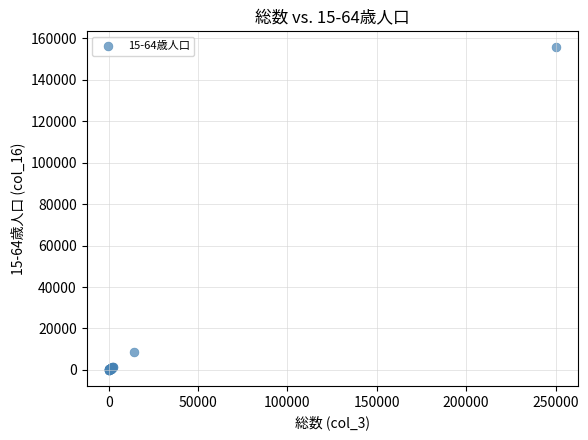

What Y value in the scatter plot is closest to 77799?

8640